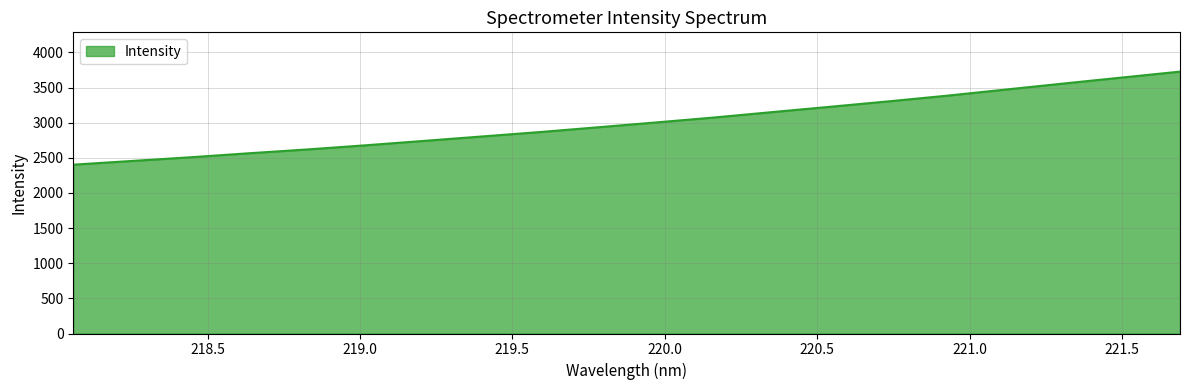

What is the minimum value shown in the chart?

2402.7